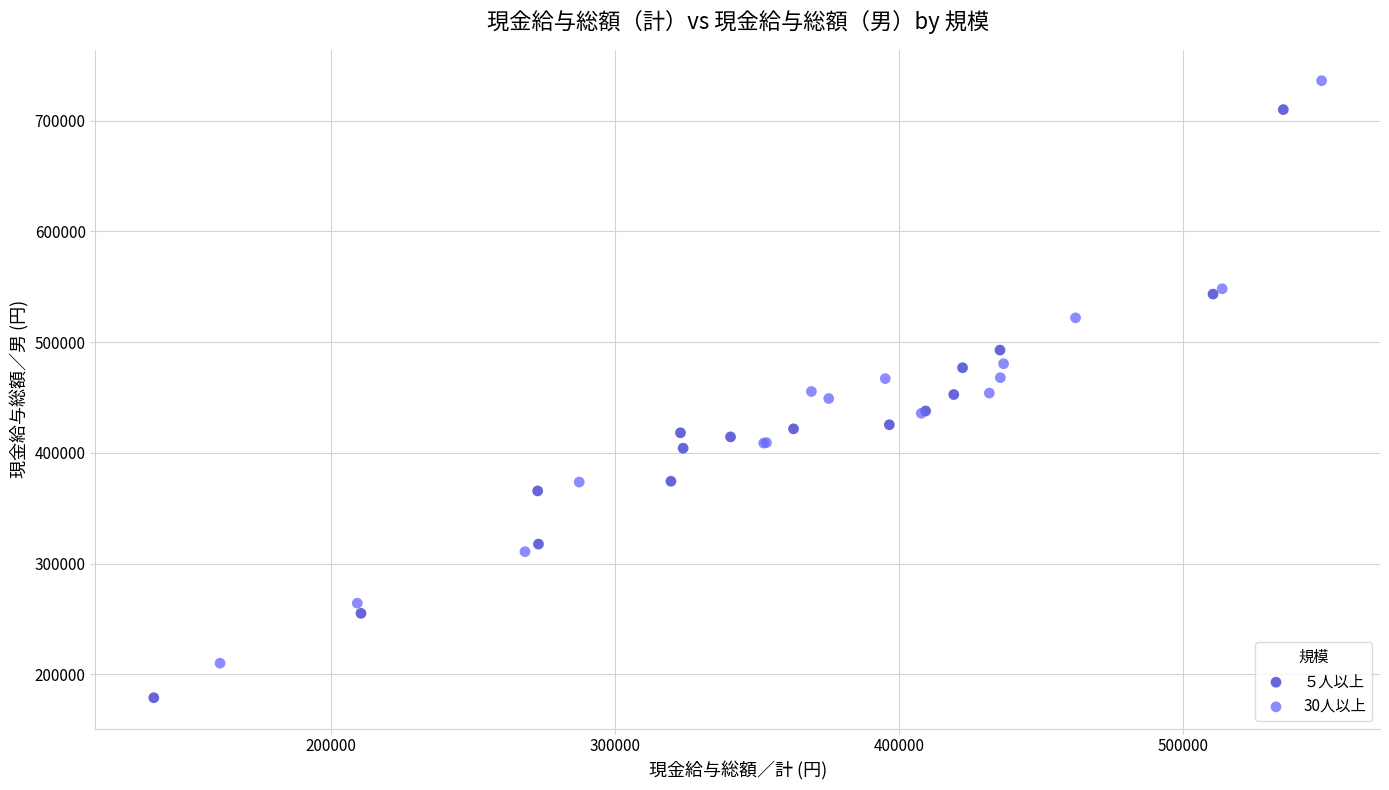

Which series has the widest spread of Y values?

５人以上